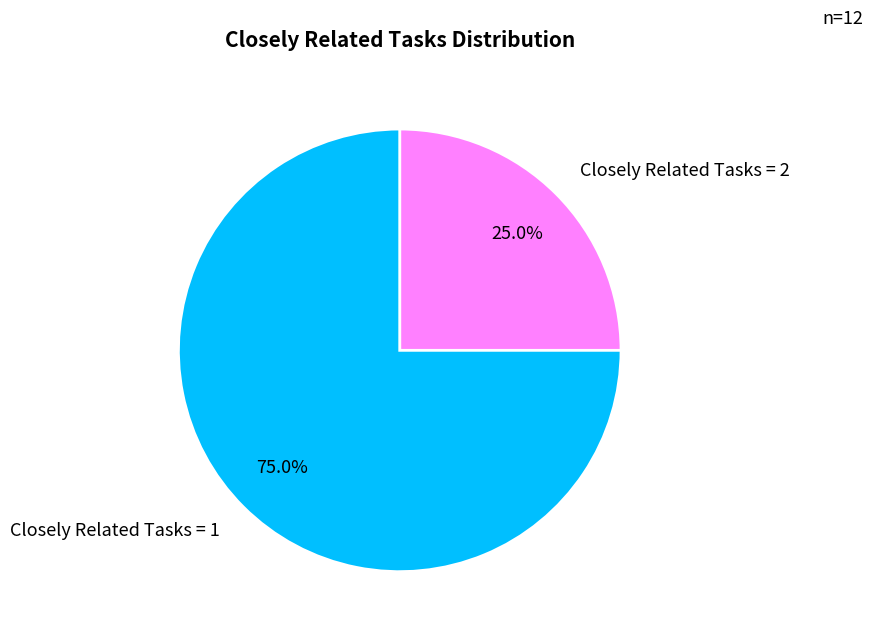

What is the total percentage of Closely Related Tasks = 2 and Closely Related Tasks = 1?

100.0%